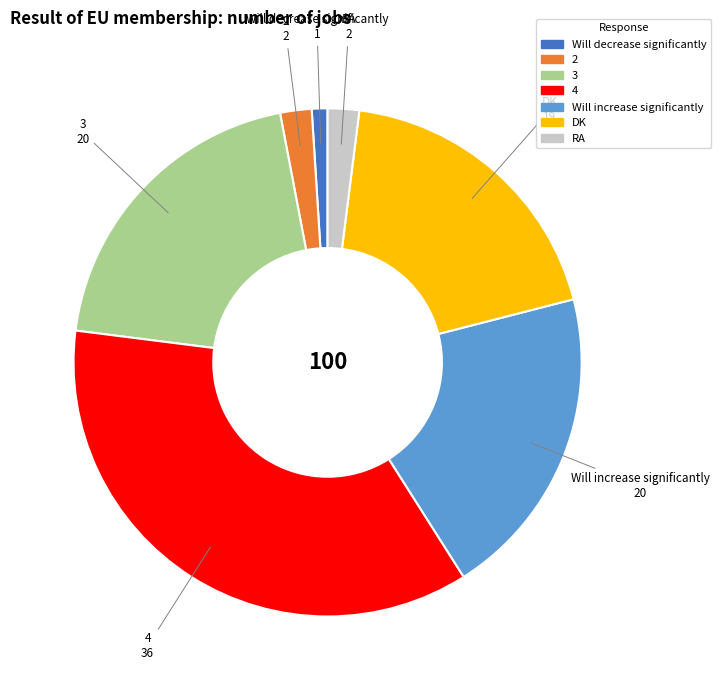

Which category has the smallest portion of the pie?

Will decrease significantly